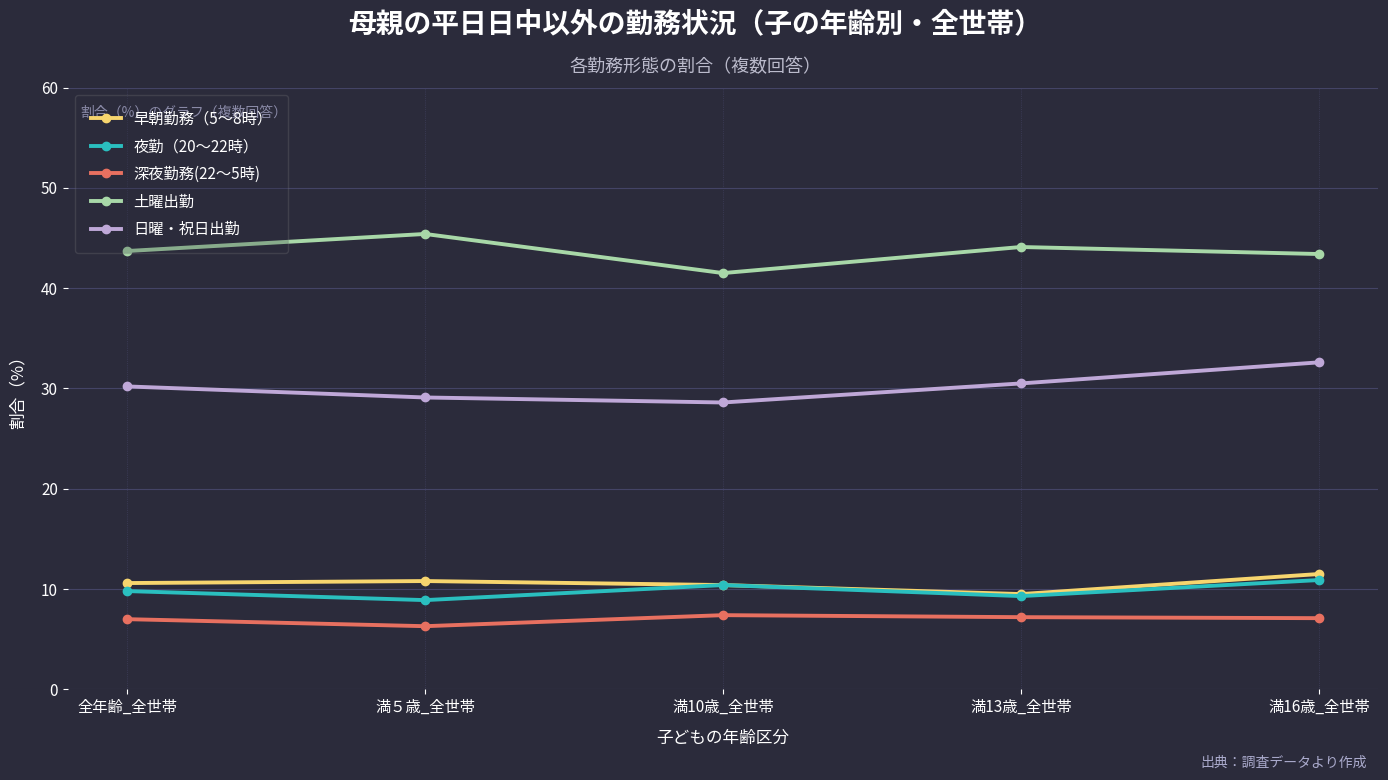

Rank the series by their maximum value, from lowest to highest.

深夜勤務(22～5時), 夜勤（20～22時）, 早朝勤務（5～8時）, 日曜・祝日出勤, 土曜出勤